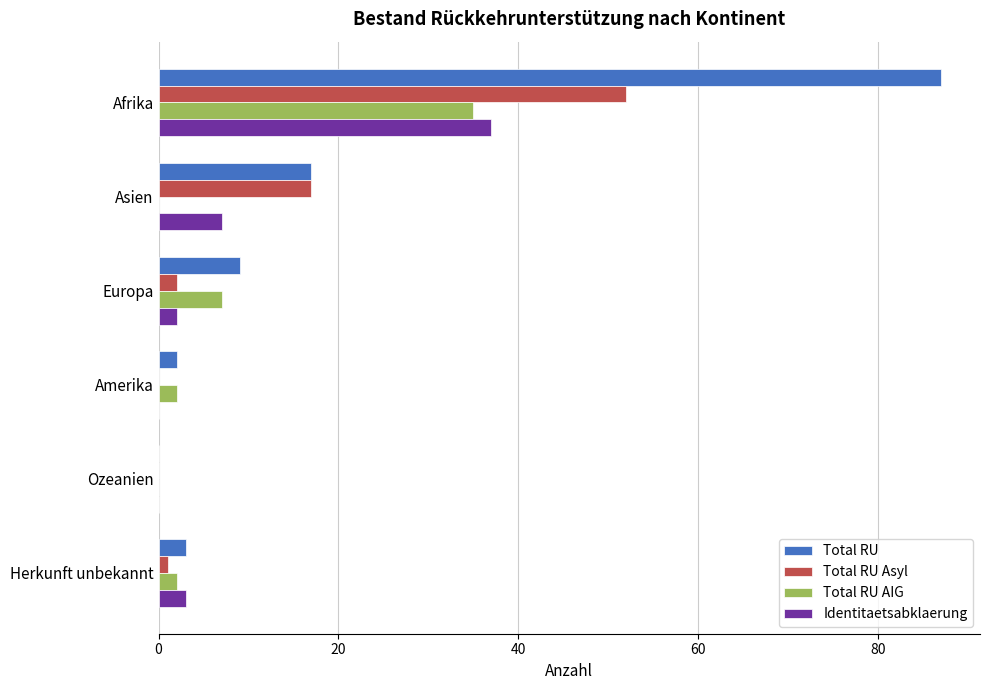

What is the sum of all Total RU Asyl values?

72